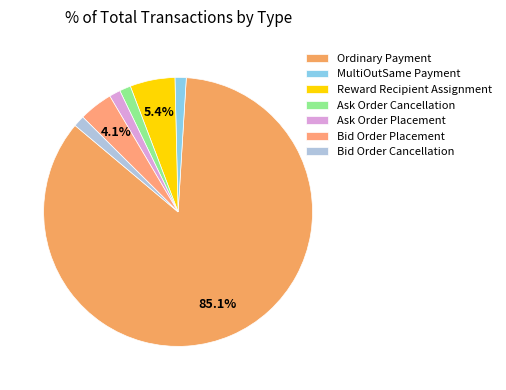

Combined, what portion of the pie is Ask Order Cancellation and Reward Recipient Assignment?

6.8%